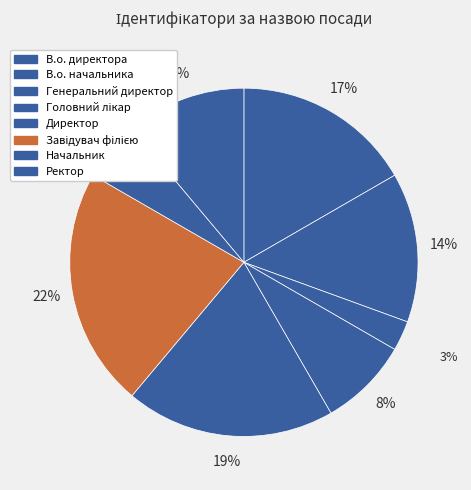

What is the total percentage of Головний лікар and Начальник?

13.9%